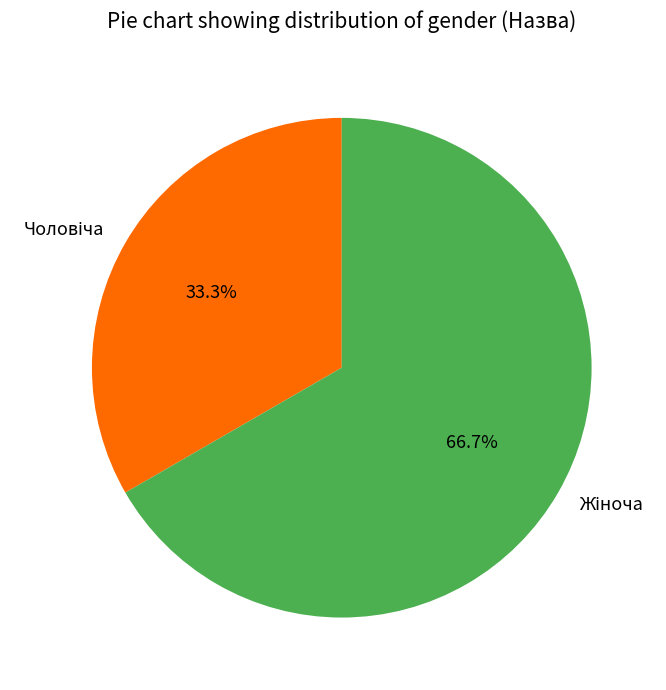

To the nearest percent, what is the average slice percentage?

50%